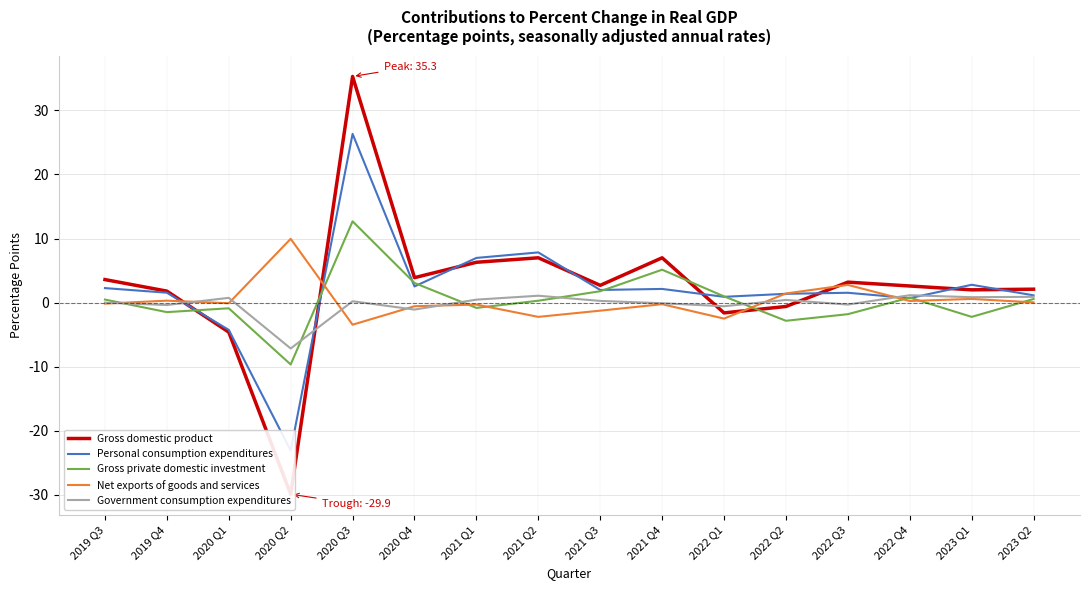

Between which two adjacent categories do Gross domestic product and Government consumption expenditures first intersect?

2019 Q4 and 2020 Q1